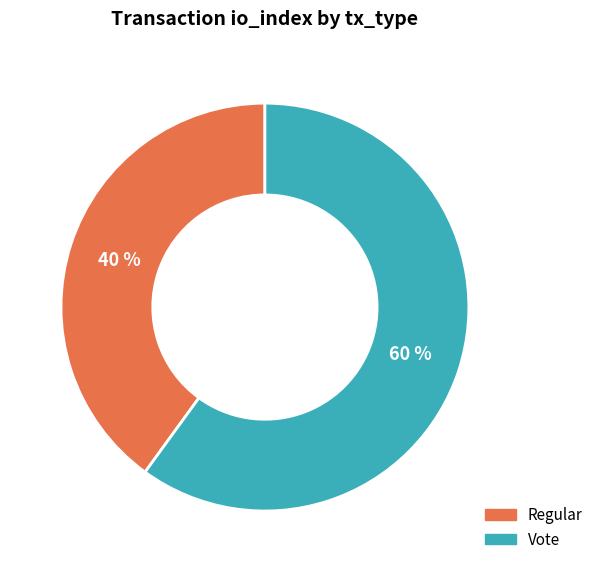

Count the number of slices in the pie.

2